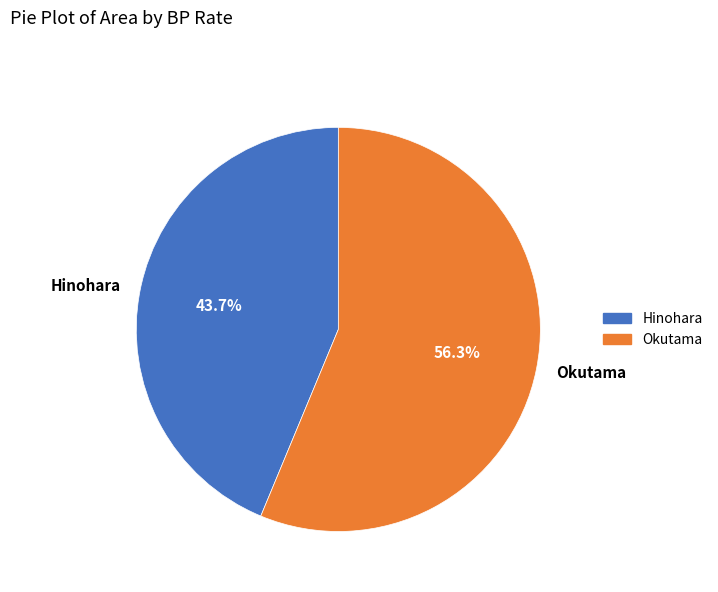

To the nearest percent, what is the difference between the Okutama and Hinohara slice percentages?

13%